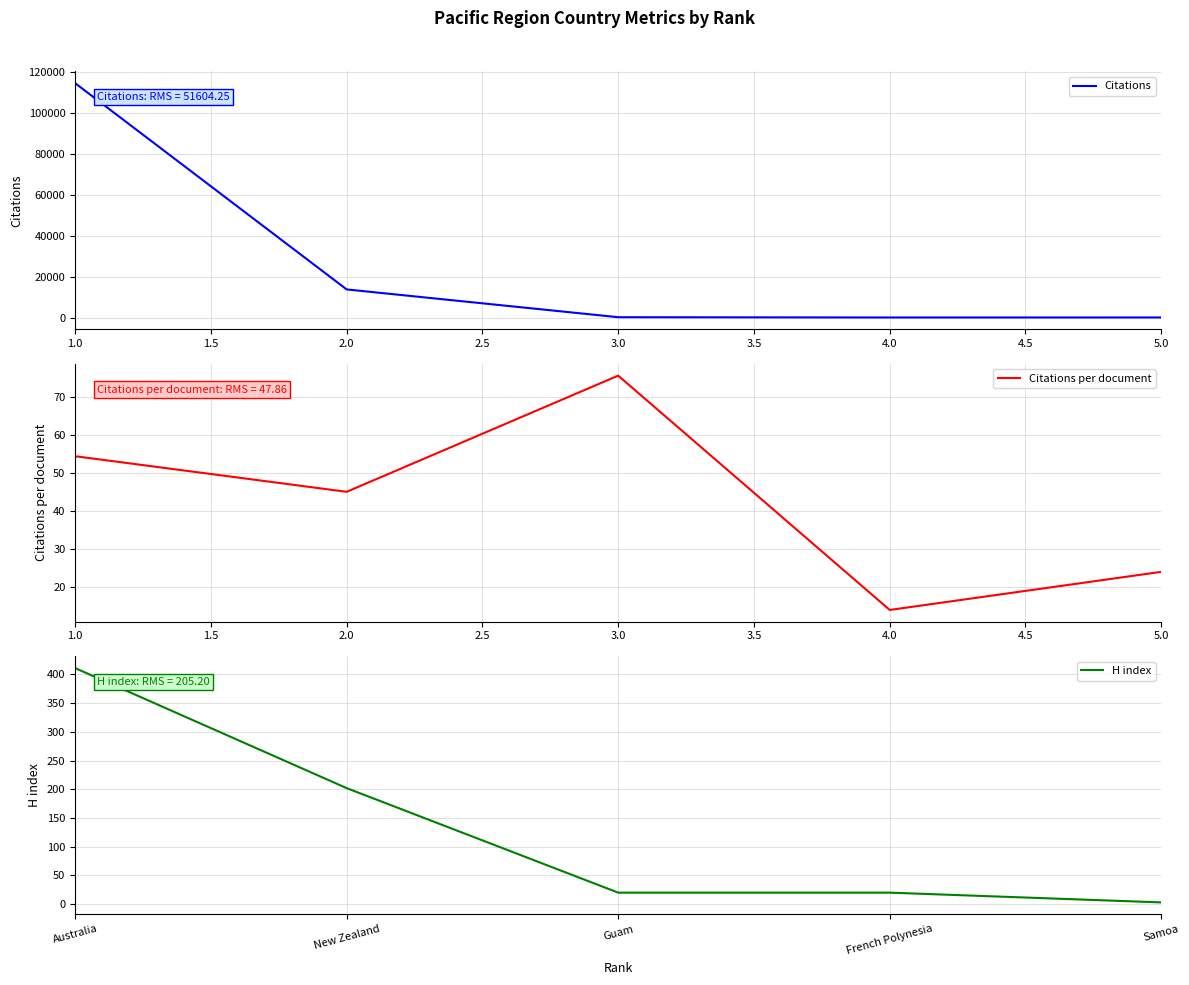

What is the sum of all H index values?

656